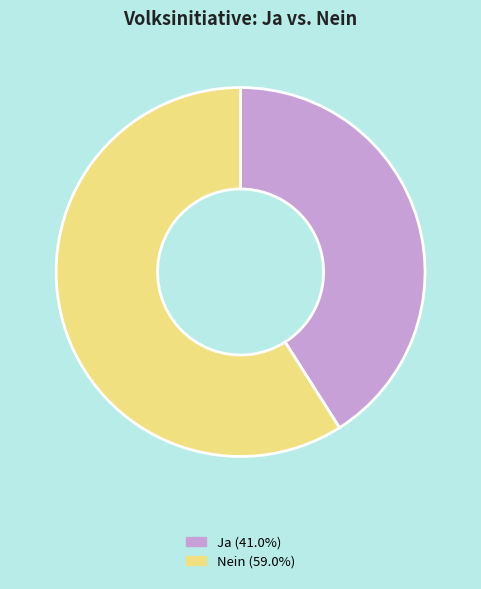

Rank the categories by value from lowest to highest.

Ja, Nein